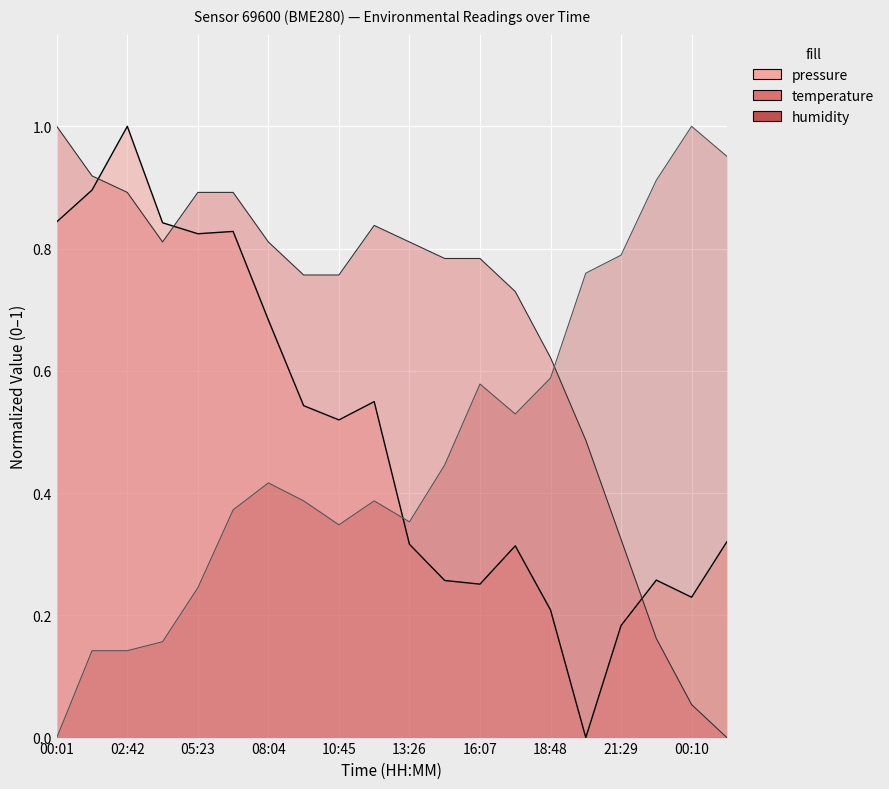

Is it true that pressure equals 0.1 at 00:10?

False